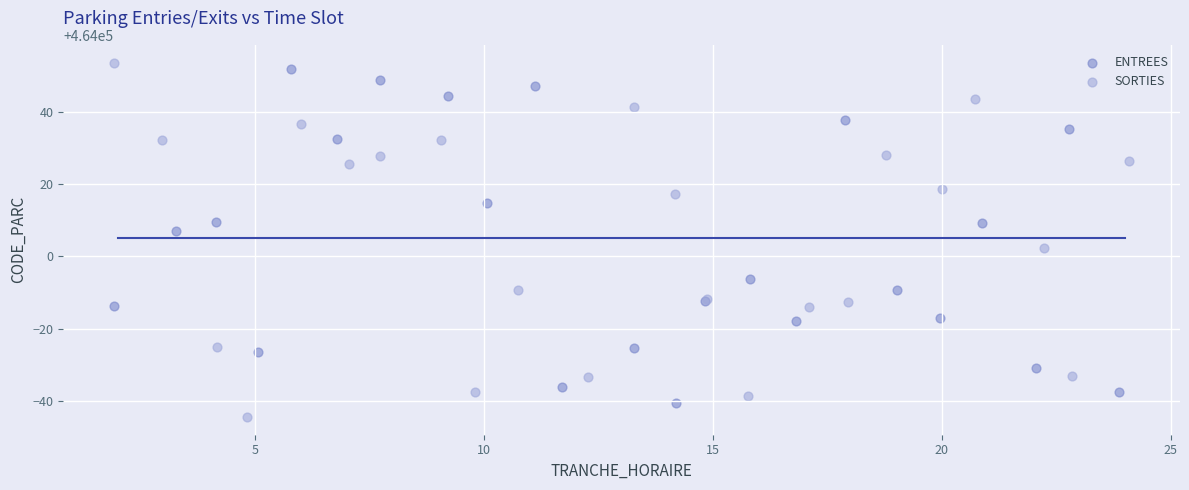

Which series has the widest spread of Y values?

SORTIES